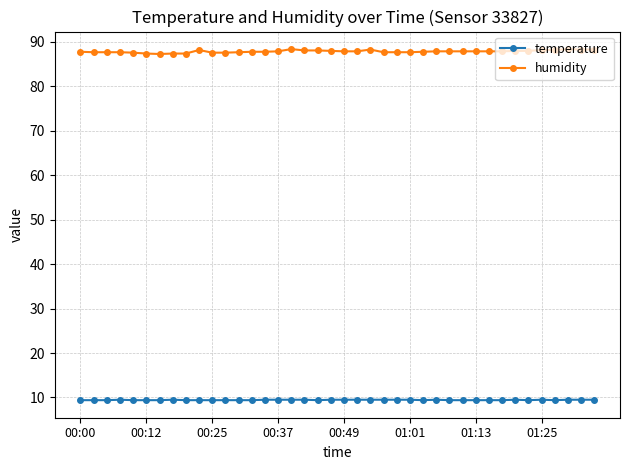

What is the difference between the second highest and minimum values in the humidity series?

1.1